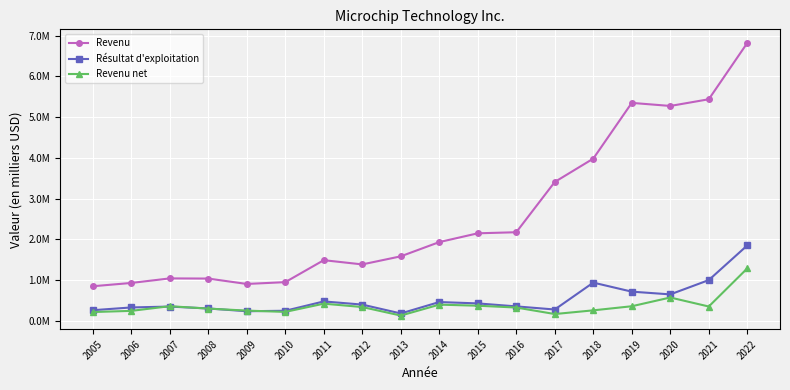

True or false: Revenu and Revenu net intersect in this chart.

False